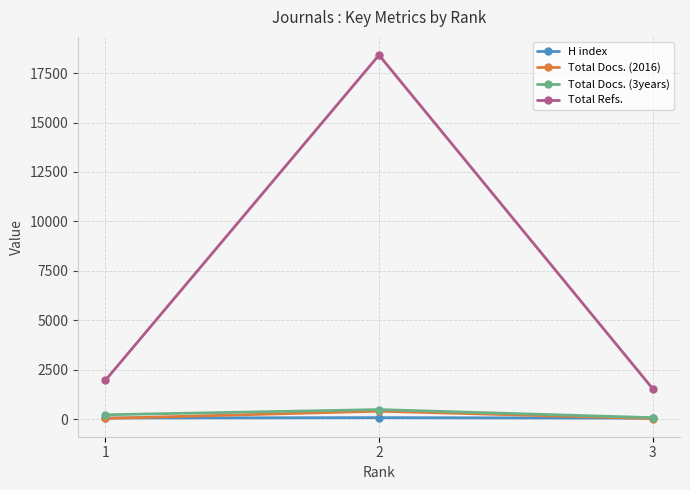

What is the total value across all series at 3?

1725